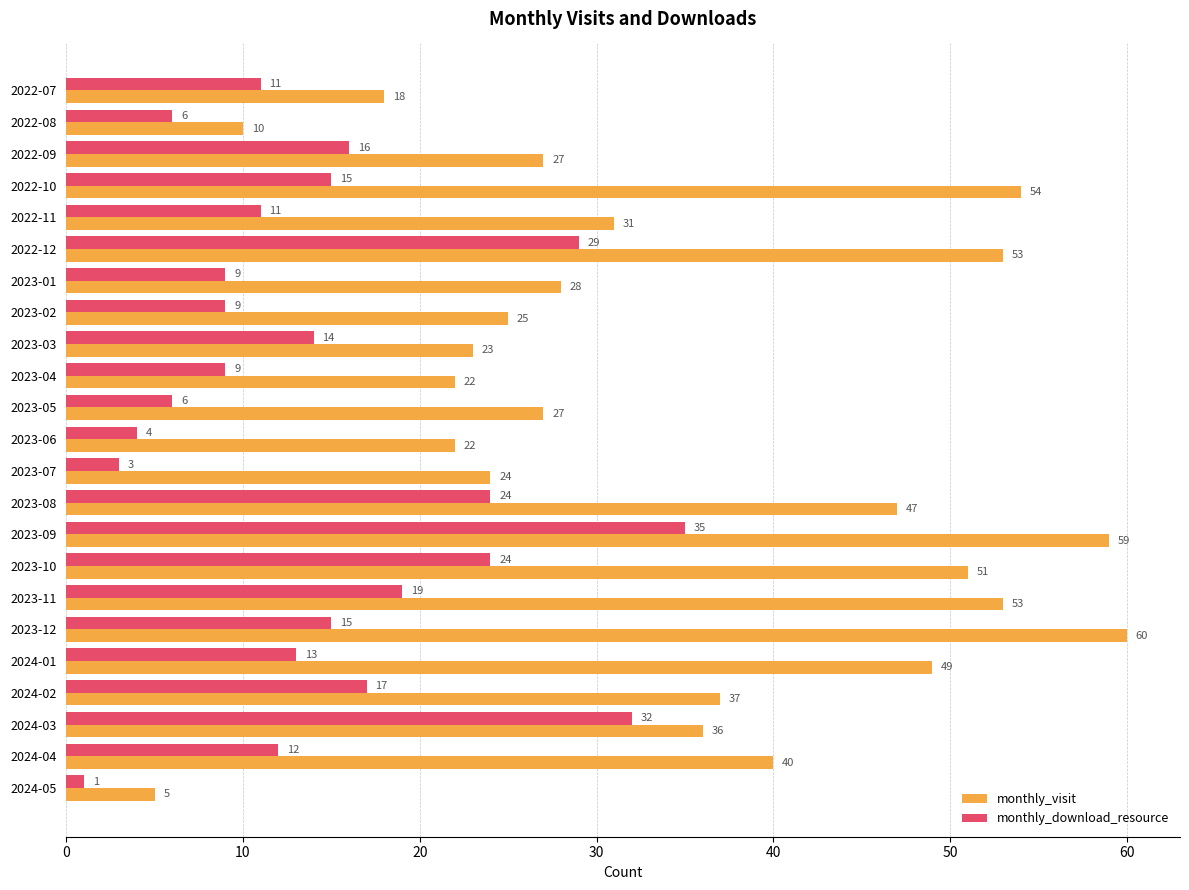

What is the average value of the monthly_visit series?

35